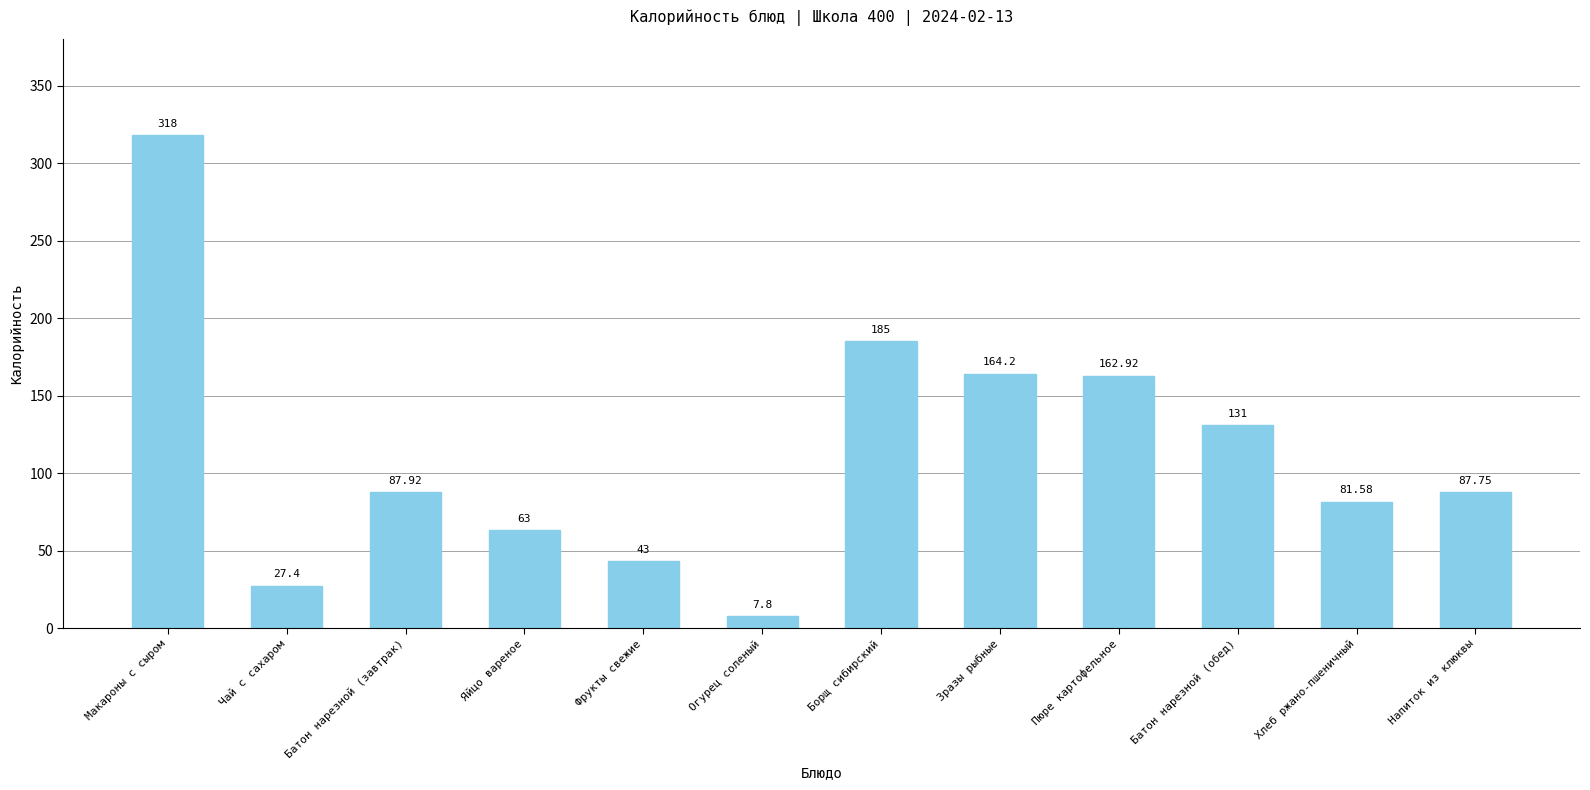

List the labels in order of value, smallest first.

Огурец соленый, Чай с сахаром, Фрукты свежие, Яйцо вареное, Хлеб ржано-пшеничный, Напиток из клюквы, Батон нарезной (завтрак), Батон нарезной (обед), Пюре картофельное, Зразы рыбные, Борщ сибирский, Макароны с сыром